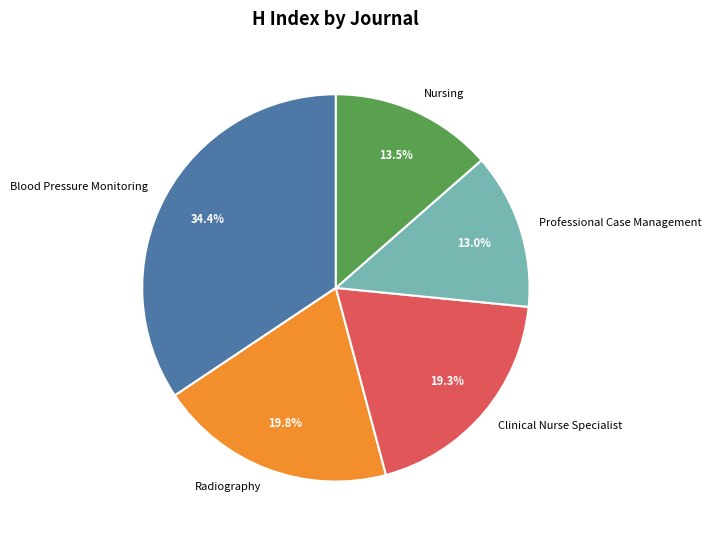

Which has a higher value, Blood Pressure Monitoring or Clinical Nurse Specialist?

Blood Pressure Monitoring